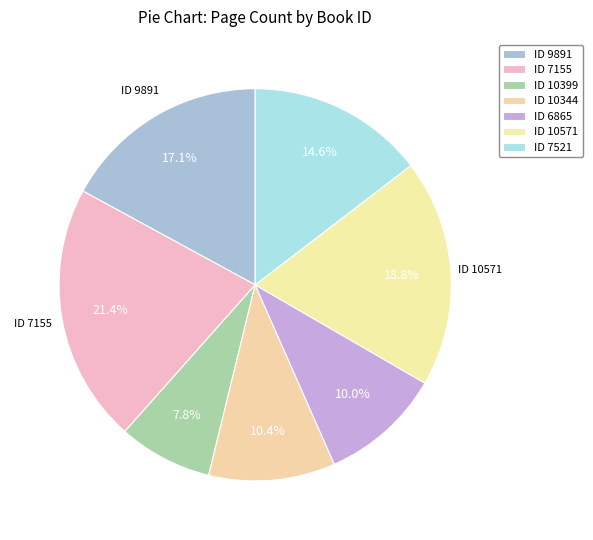

Which category has the biggest portion of the pie?

7155